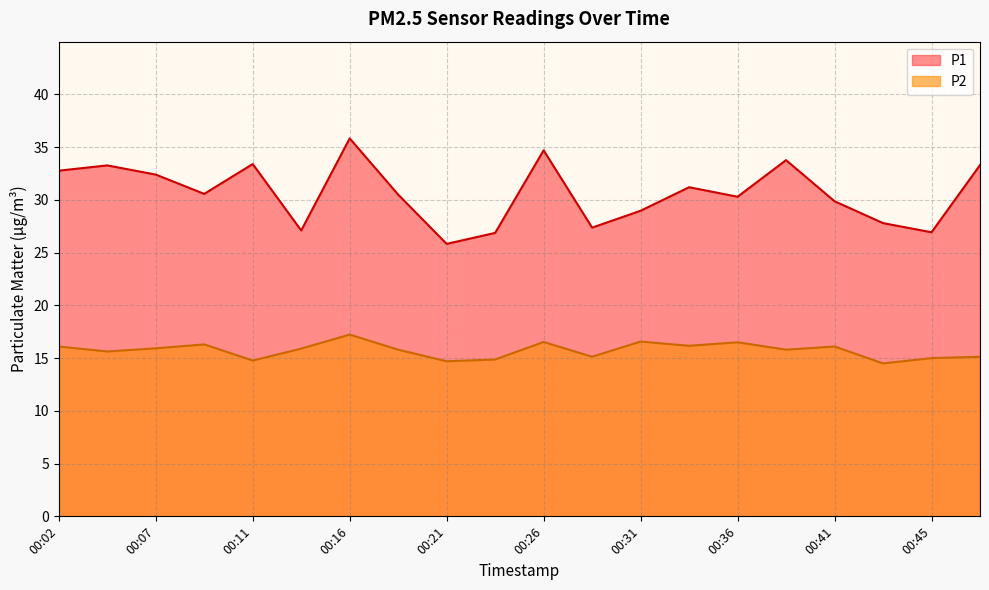

Where is P2 nearest to the value 15?

00:45